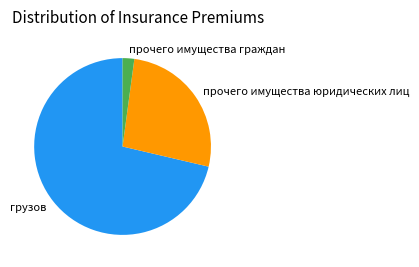

Rank the categories by value from lowest to highest.

прочего имущества граждан, прочего имущества юридических лиц, грузов